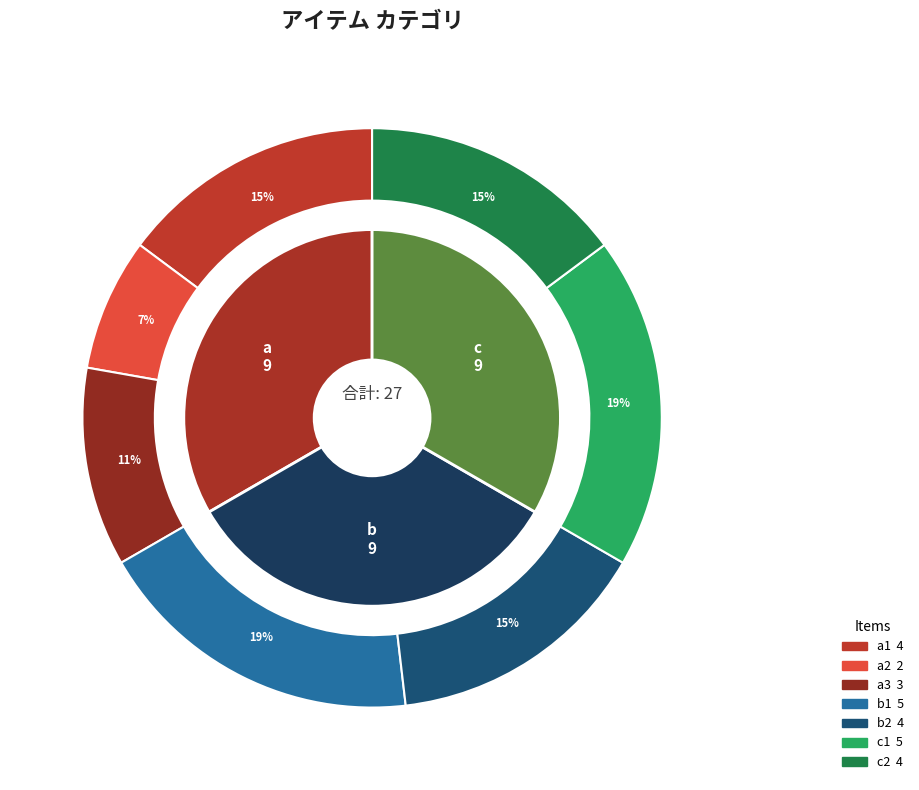

How much of the chart is everything except c1?

81.5%